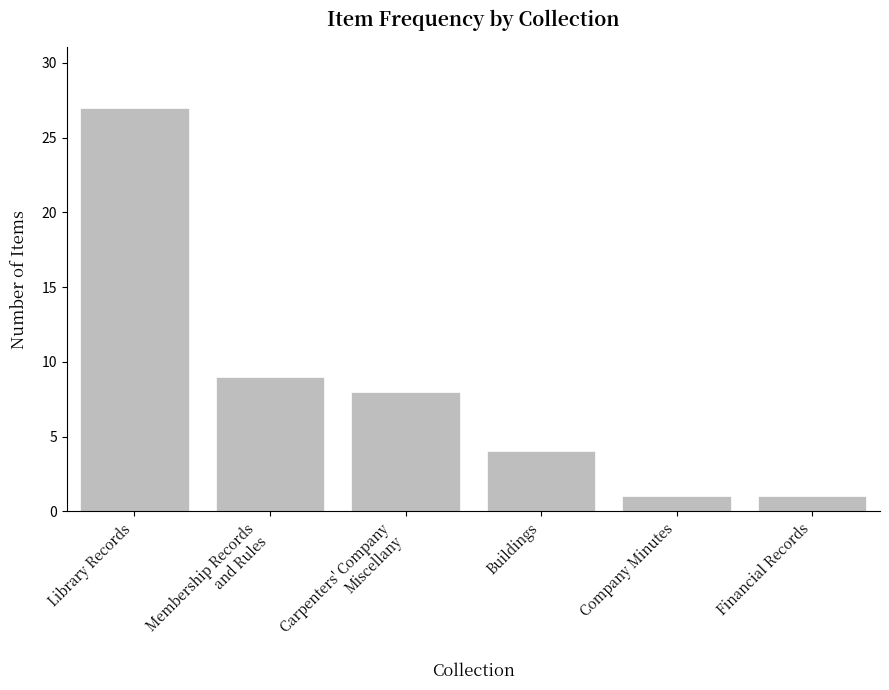

What is the average value?

8